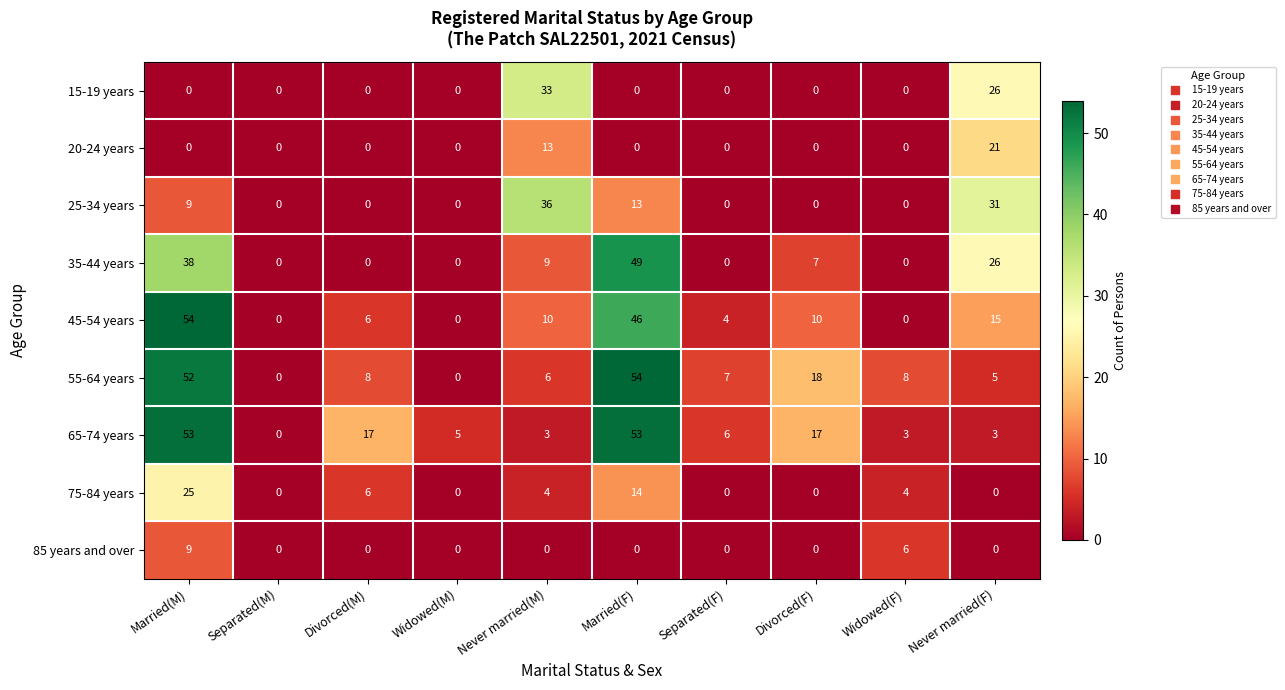

Which category has the highest value in the 35-44 years series?

Married(F)